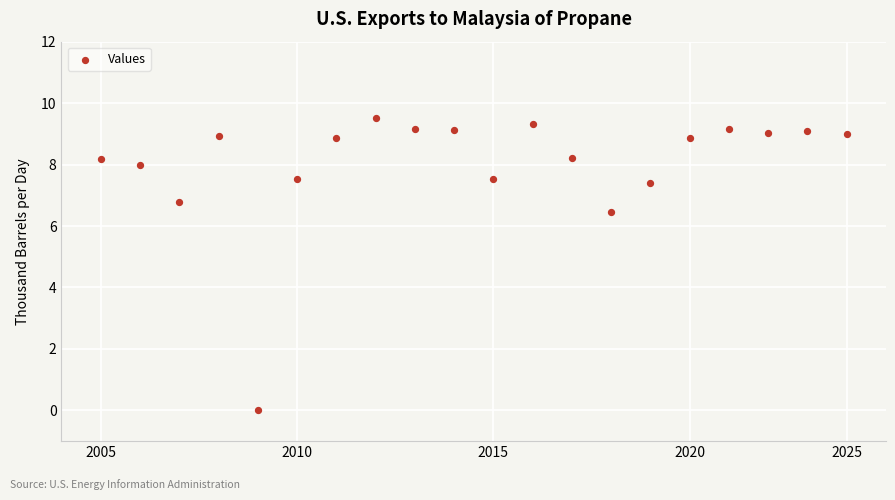

What is the range of Y values (max minus min)?

9.5